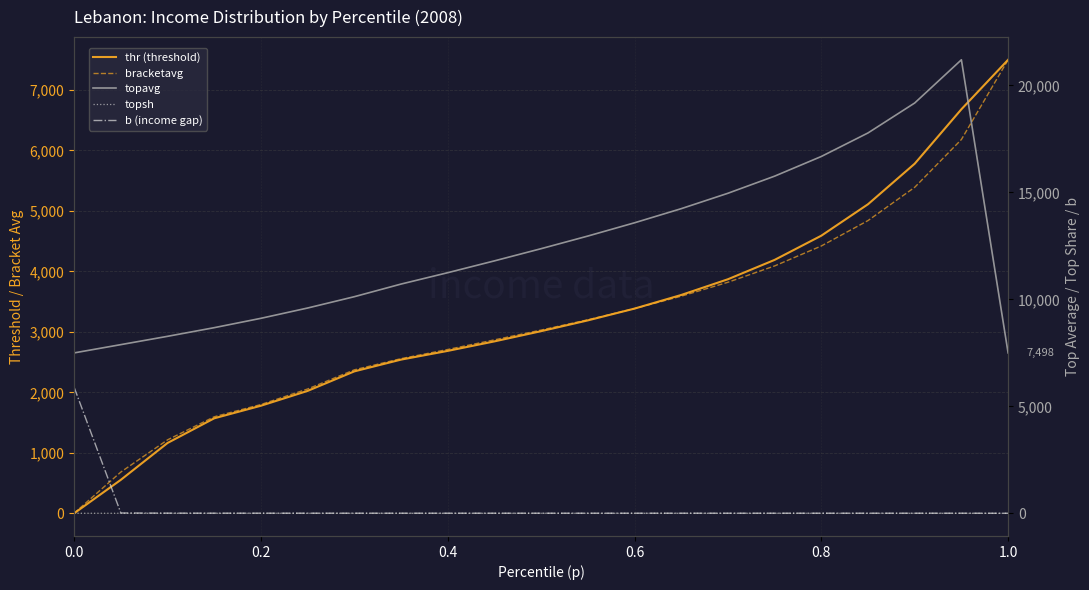

Does the chart display data point markers on the line(s)?

No